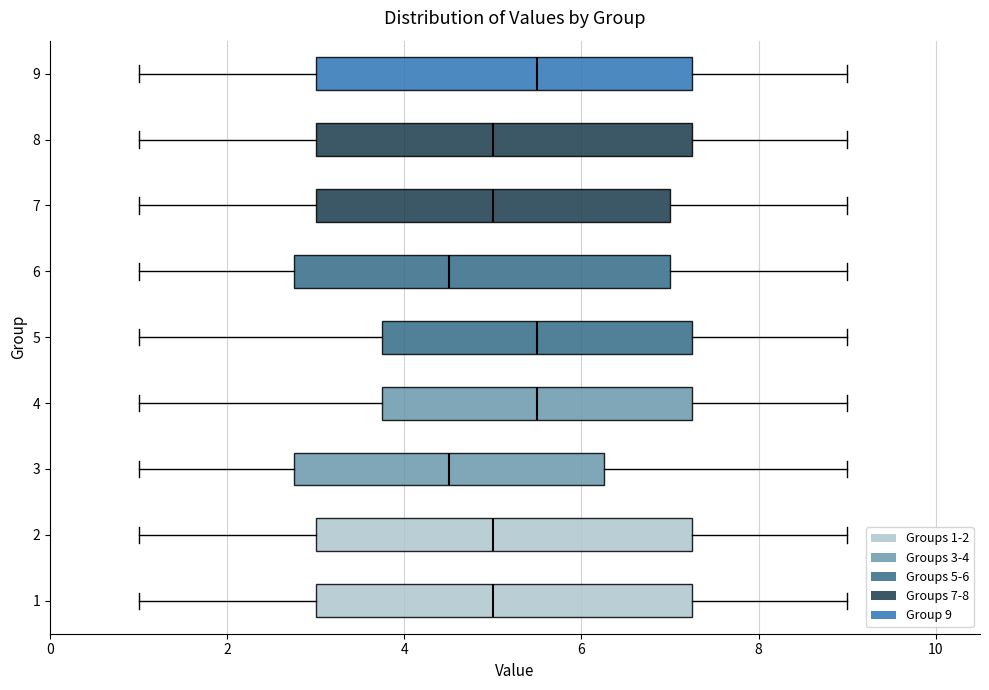

Reading bottom to top, read every box against the x-axis: the position of its median line, the range the box covers, and the ends of its whiskers. The values are not printed on the chart, so give them approximately, as read against the axis.

1: median 5.0, box 3.0 to 7.2, whiskers 1.0 to 9.0
2: median 5.0, box 3.0 to 7.2, whiskers 1.0 to 9.0
3: median 4.6, box 2.8 to 6.2, whiskers 1.0 to 9.0
4: median 5.6, box 3.8 to 7.2, whiskers 1.0 to 9.0
5: median 5.6, box 3.8 to 7.2, whiskers 1.0 to 9.0
6: median 4.6, box 2.8 to 7.0, whiskers 1.0 to 9.0
7: median 5.0, box 3.0 to 7.0, whiskers 1.0 to 9.0
8: median 5.0, box 3.0 to 7.2, whiskers 1.0 to 9.0
9: median 5.6, box 3.0 to 7.2, whiskers 1.0 to 9.0